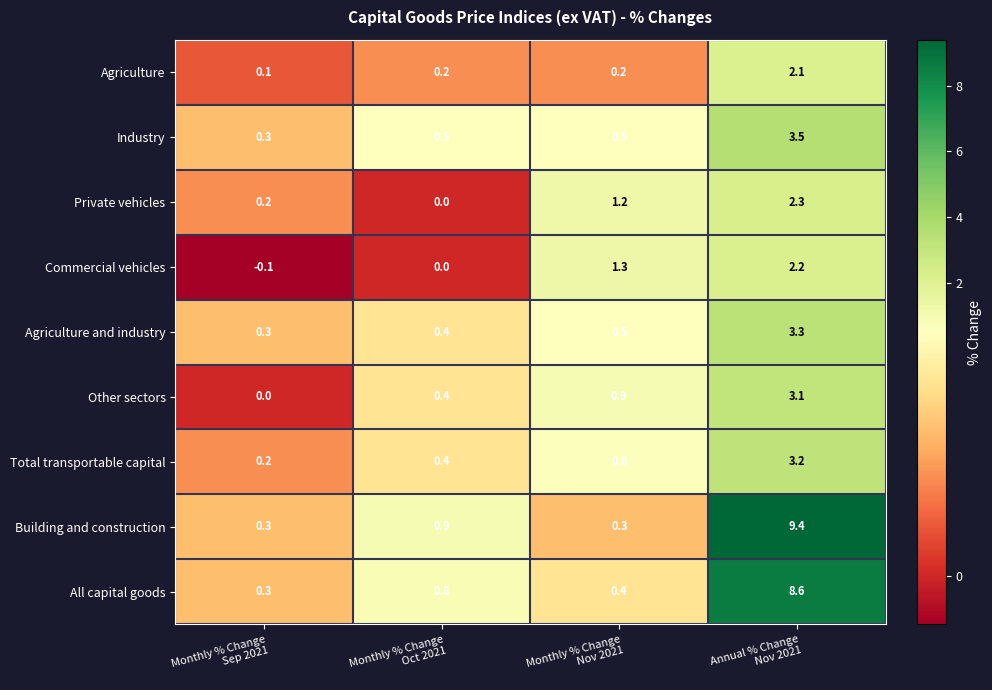

At how many categories does at least one series exceed 5?

1